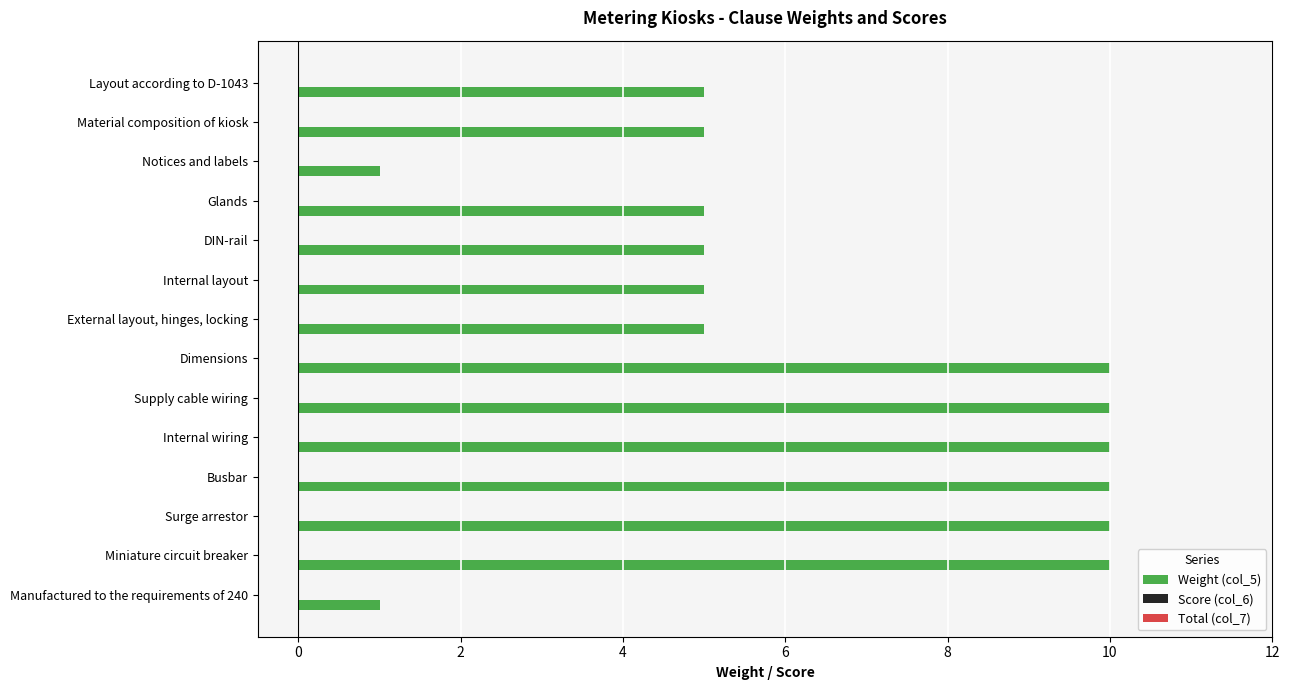

Is it true that the value at Dimensions is 18?

False